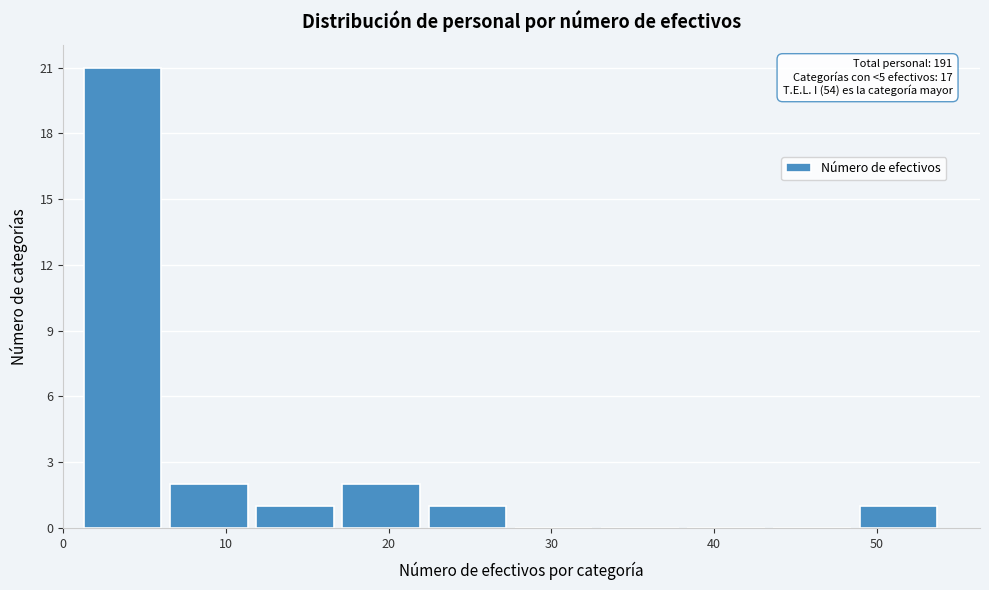

Which range on the x-axis has the tallest bar?

1.0 to 6.3